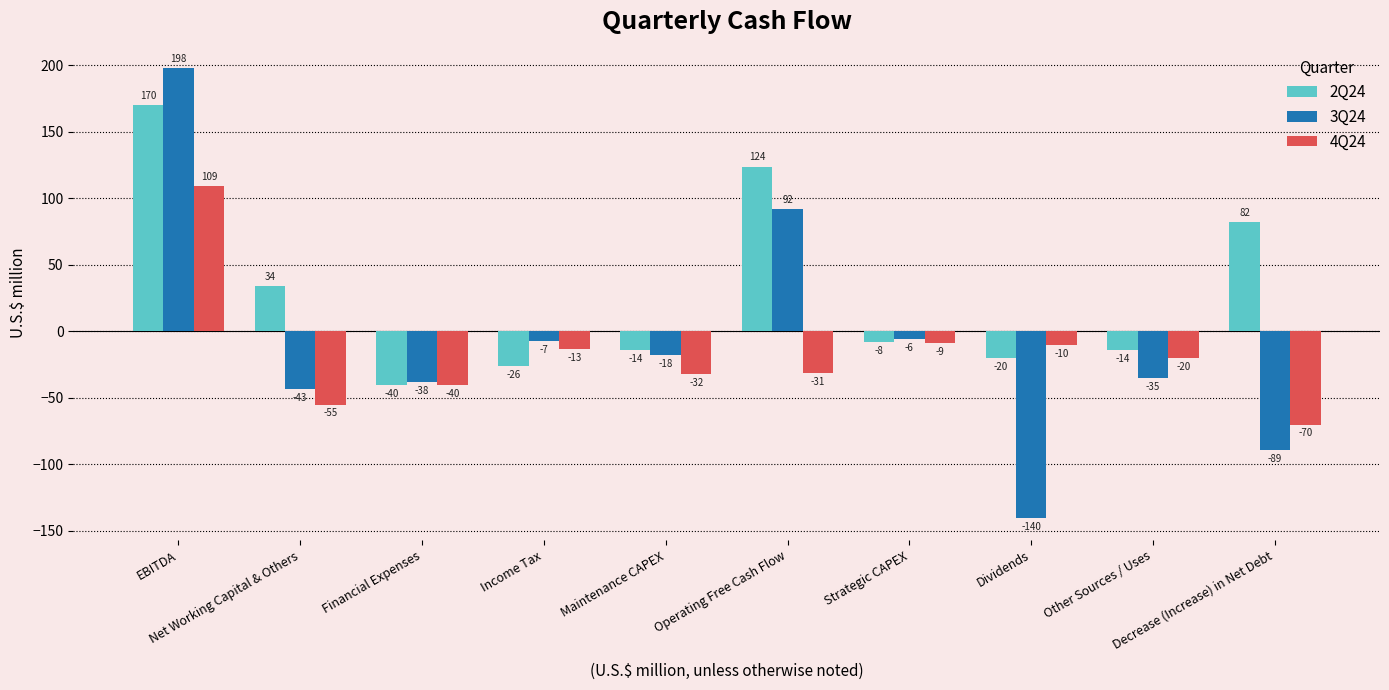

At which category is the sum across all series the highest?

EBITDA